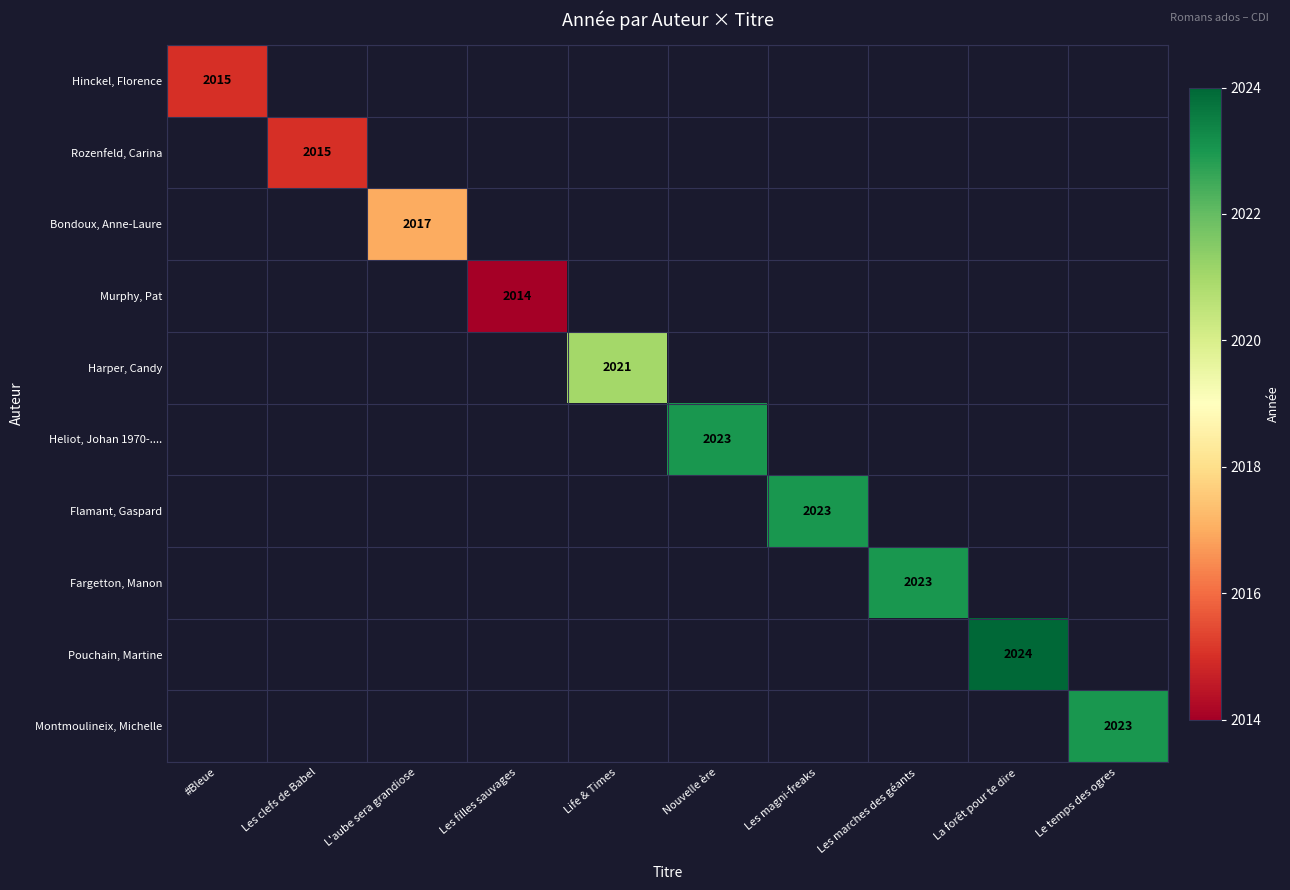

What is the total value across all series at L'aube sera grandiose?

2017